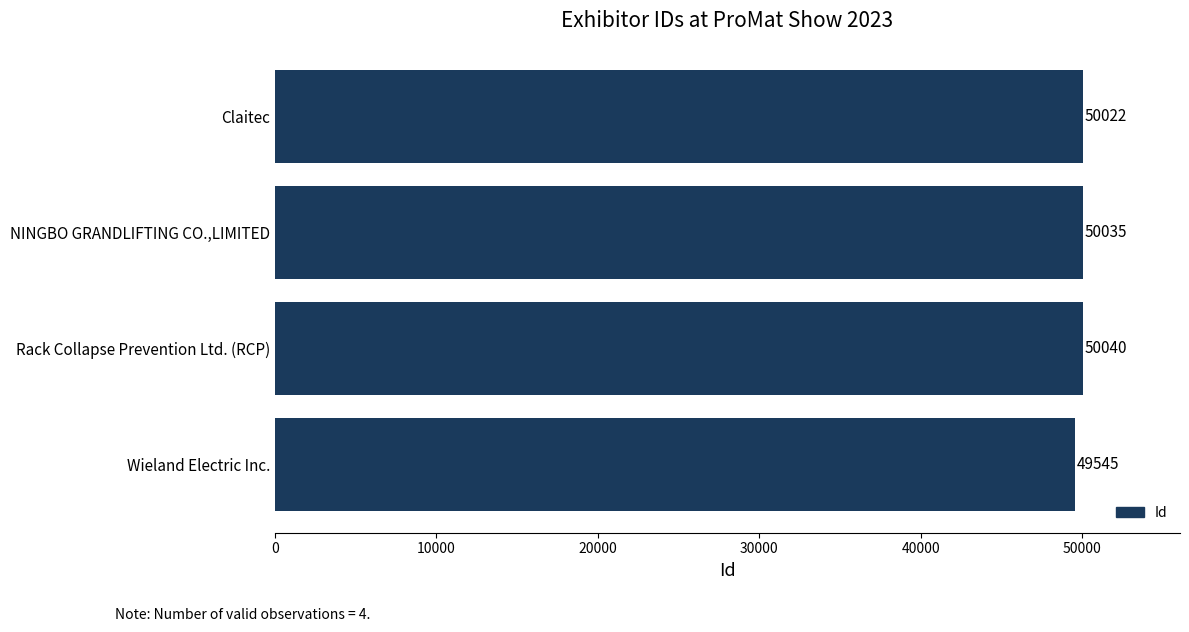

What is the difference between the maximum and minimum values?

495